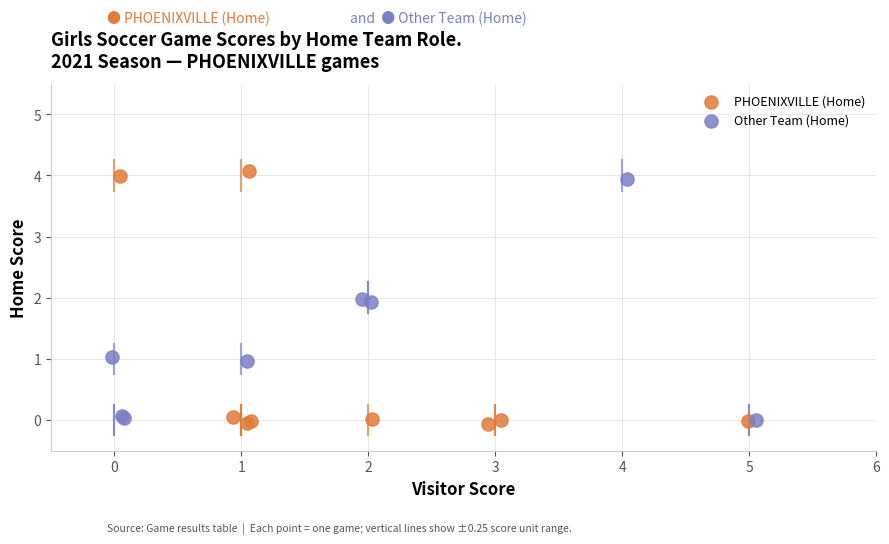

What are all the series names shown in the legend?

PHOENIXVILLE (Home), Other Team (Home)